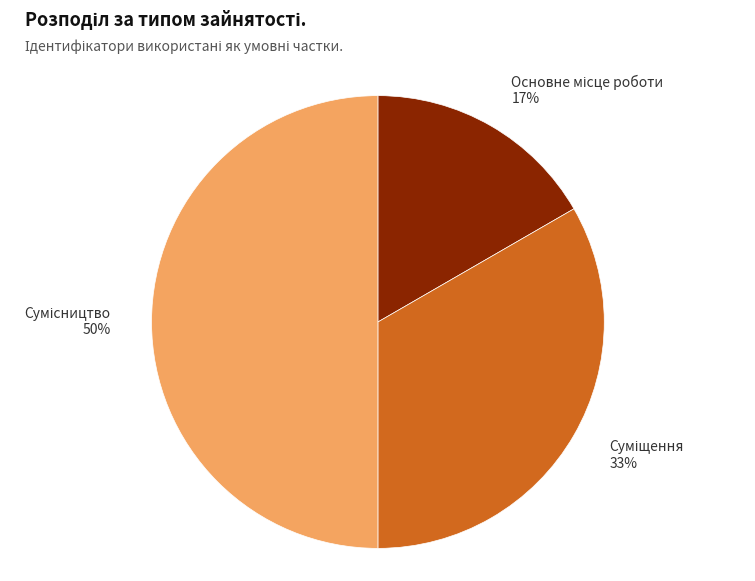

To the nearest percent, what is the average slice percentage?

33%